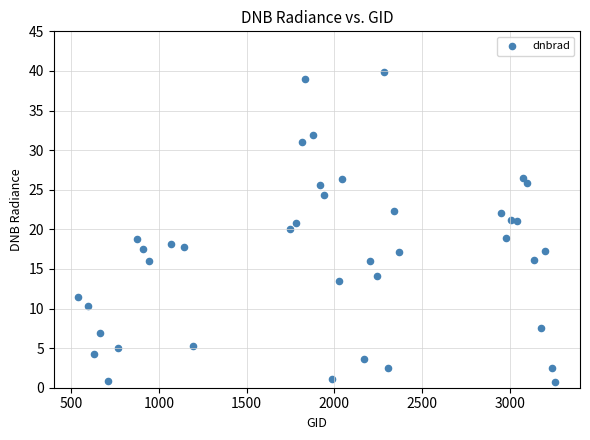

What is the range of X values (max minus min)?

2718.0